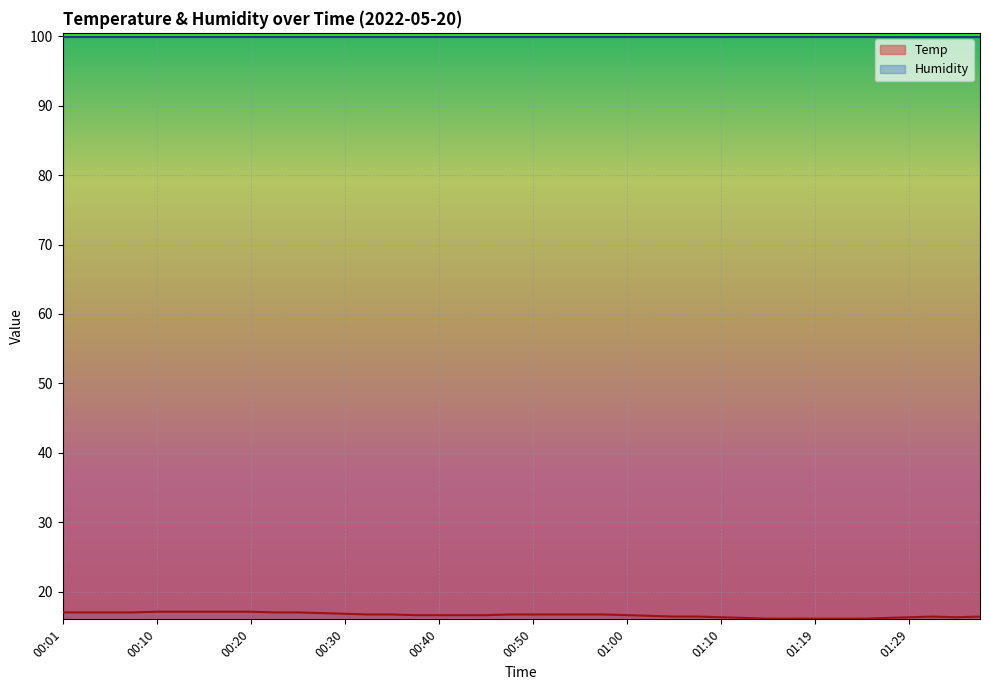

The chart shows a value of 24.7 at 01:12. True or false?

False